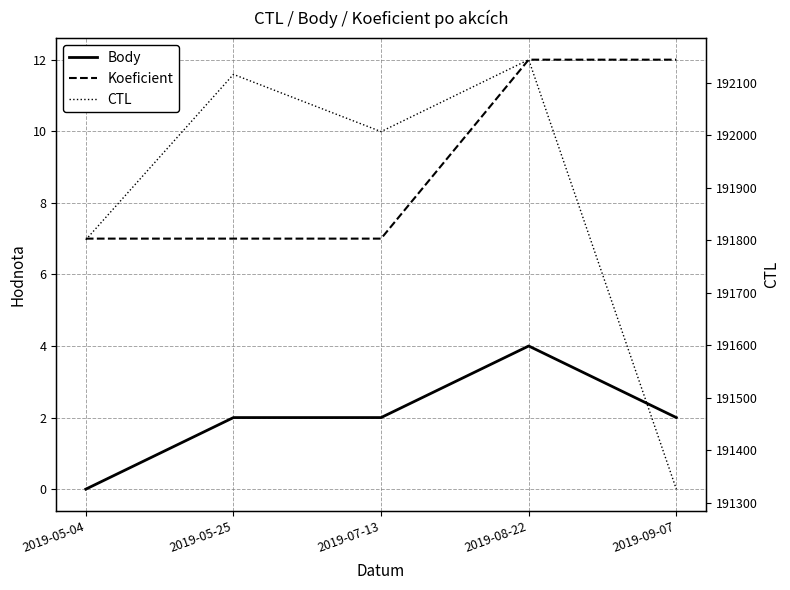

Is it true that Koeficient equals 5 at 2019-05-04?

False